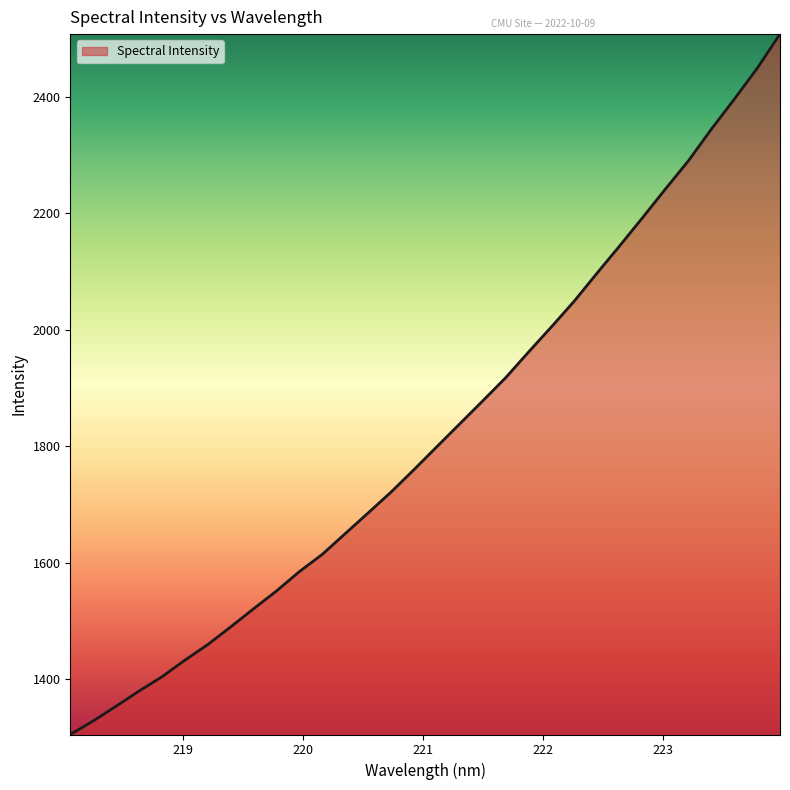

What is the difference between the maximum and minimum values?

1202.5